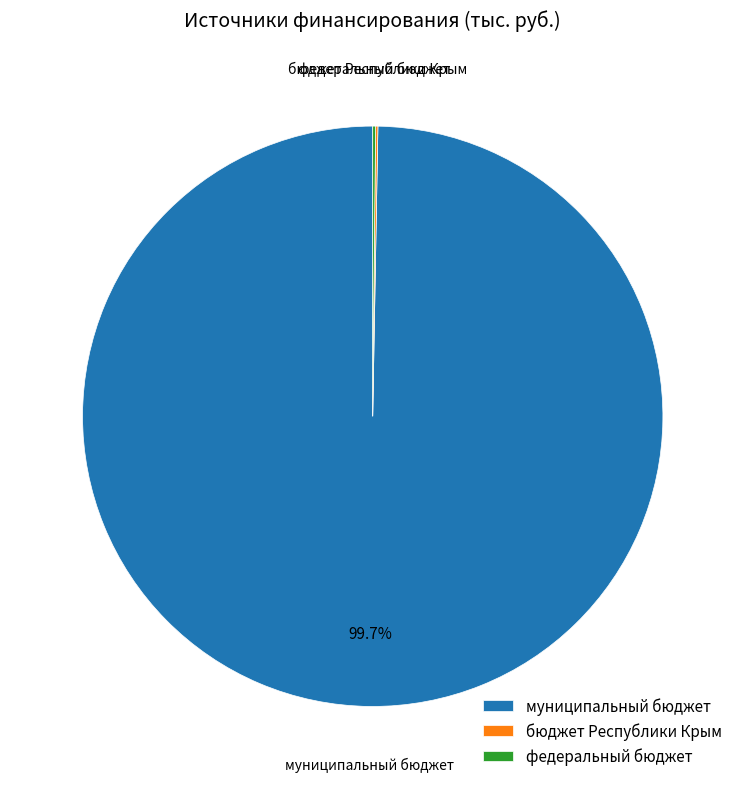

Which slice represents more than half of the pie?

муниципальный бюджет